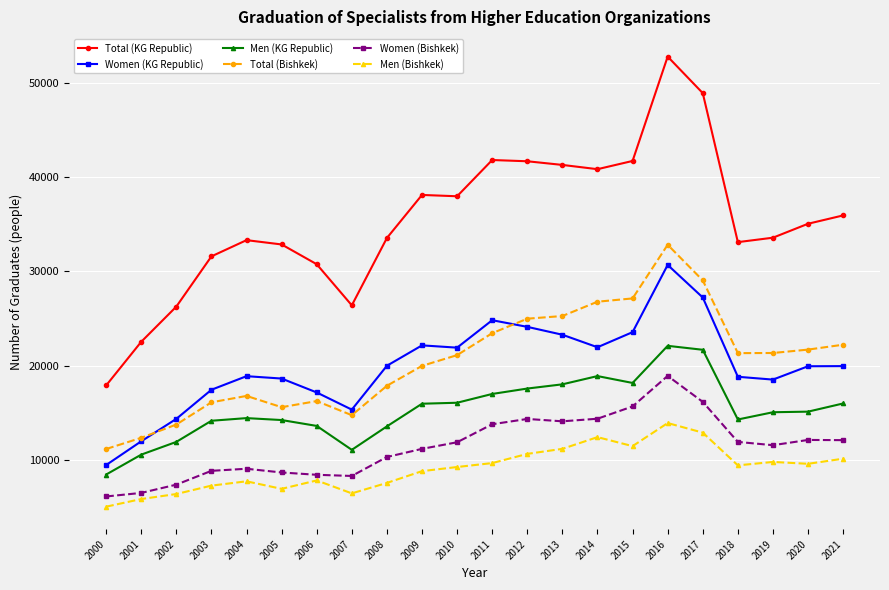

Is it true that Women (Bishkek) equals 18911 at 2016?

True